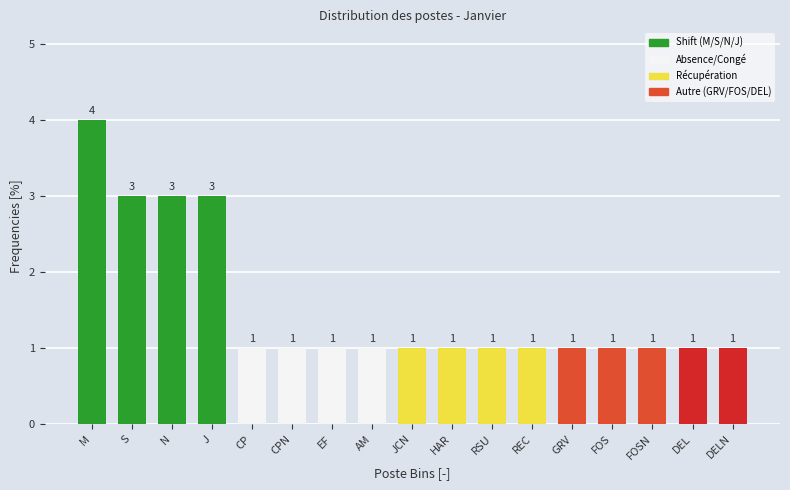

Reading right to left, what are all the values shown in this chart?

DELN=1	DEL=1	FOSN=1	FOS=1	GRV=1	REC=1	RSU=1	HAR=1	JCN=1	AM=1	EF=1	CPN=1	CP=1	J=3	N=3	S=3	M=4